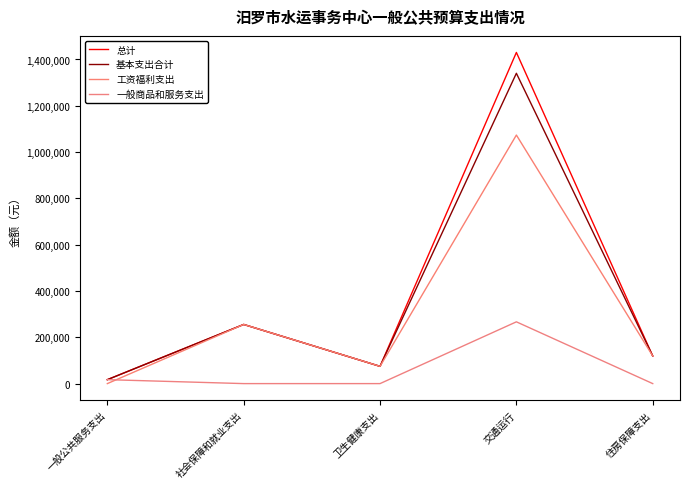

Which label corresponds to the largest value in the chart?

交通运行